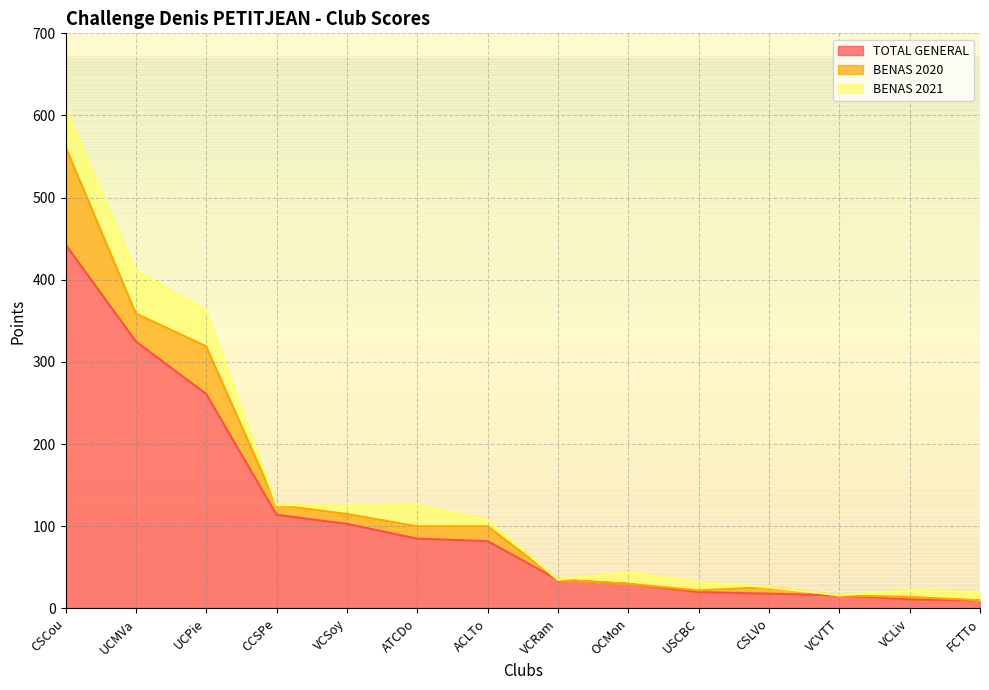

What position from the left is FCTTo?

14